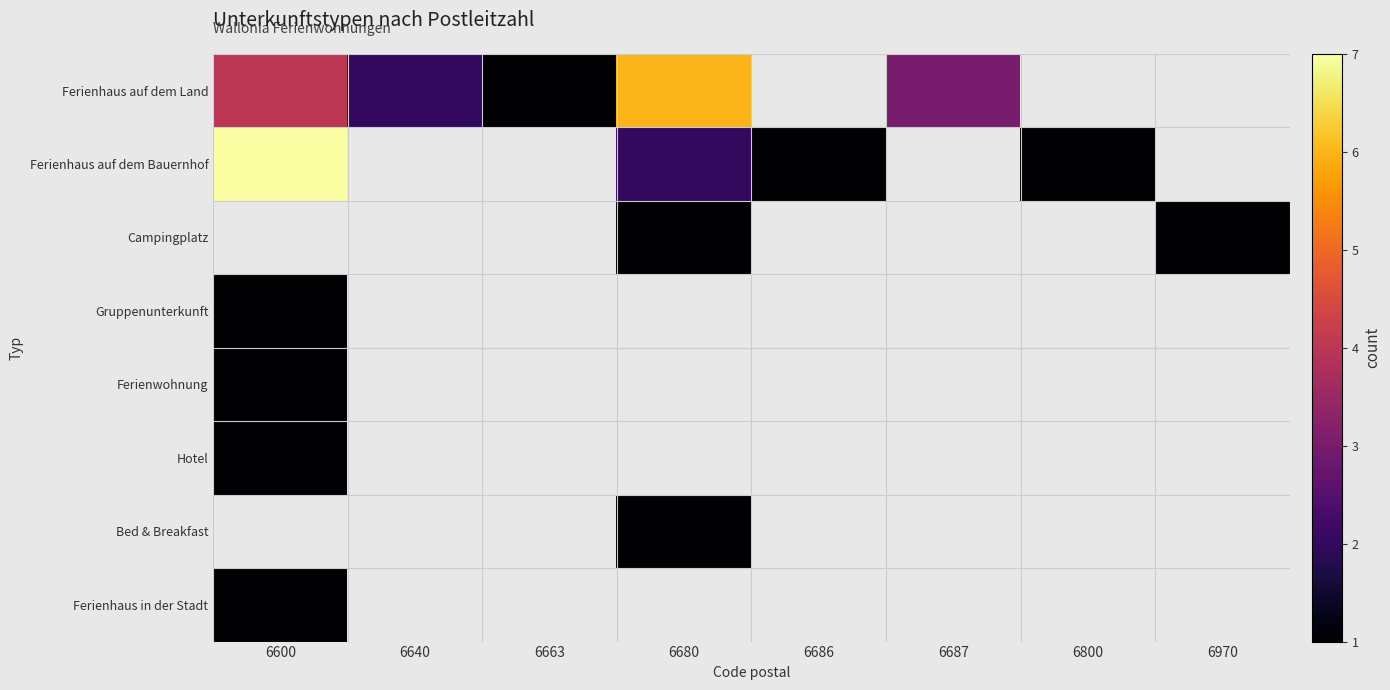

What is the maximum value for Hotel?

1.0